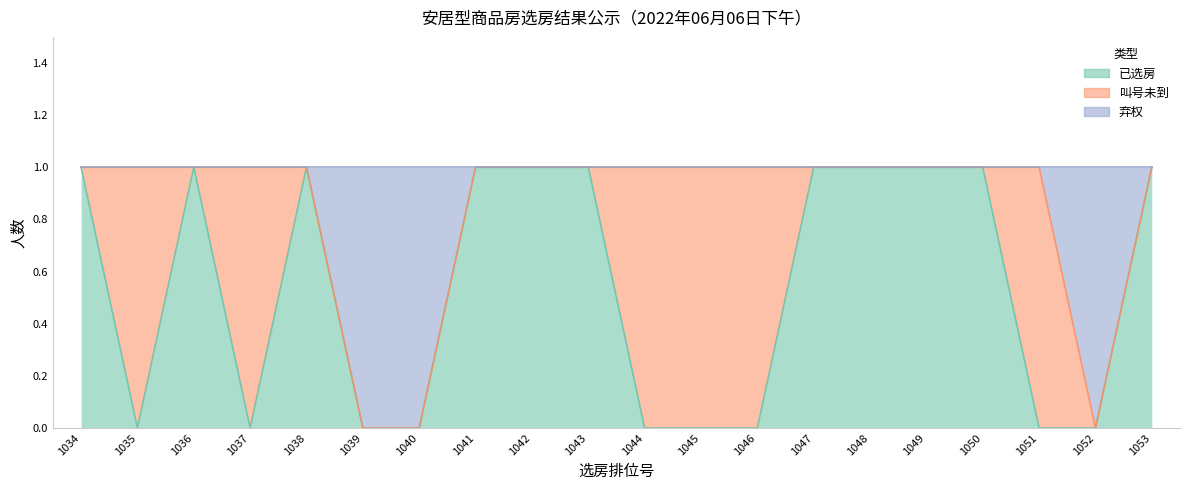

Where is the first local minimum for 已选房?

1035